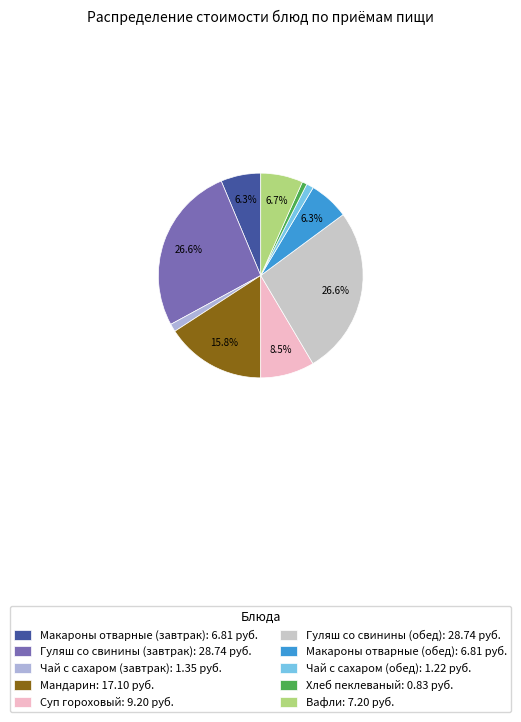

How many slices are in this pie chart?

10